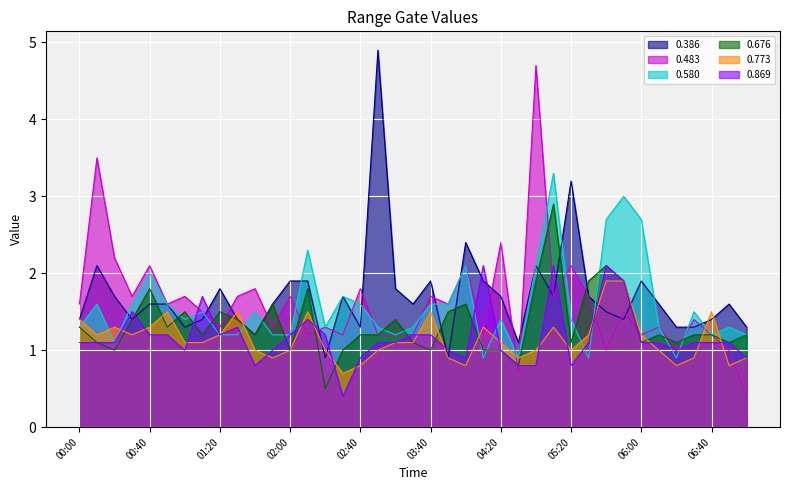

Between which two adjacent categories do 0.773 and 0.483 first intersect?

02:00 and 02:10